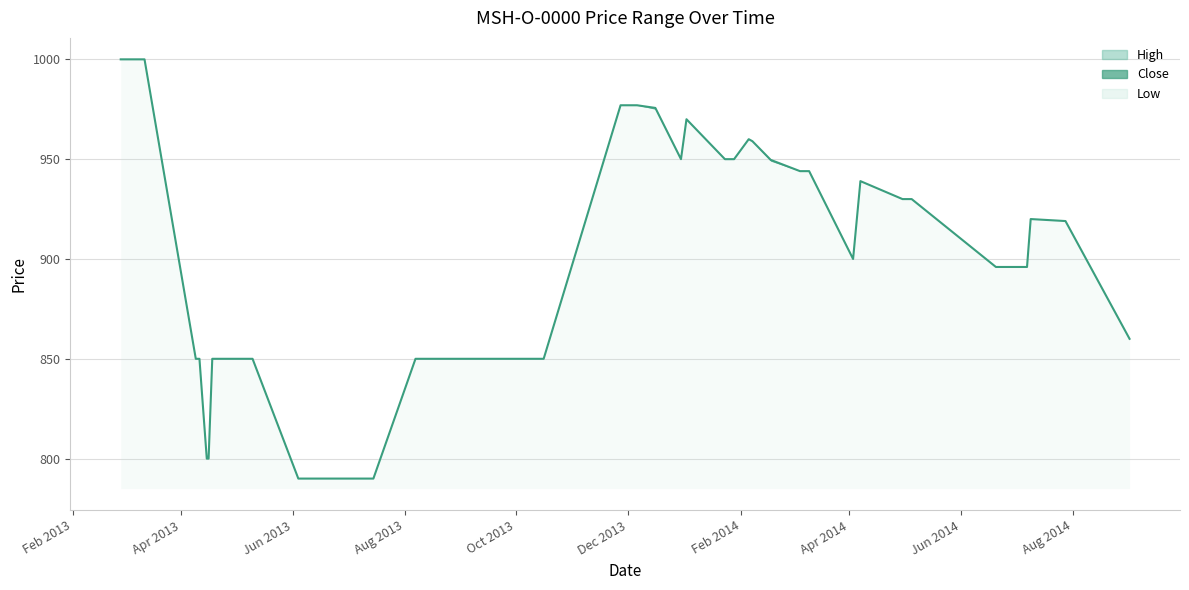

What is the difference between the maximum and minimum values in the Low series?

210.0